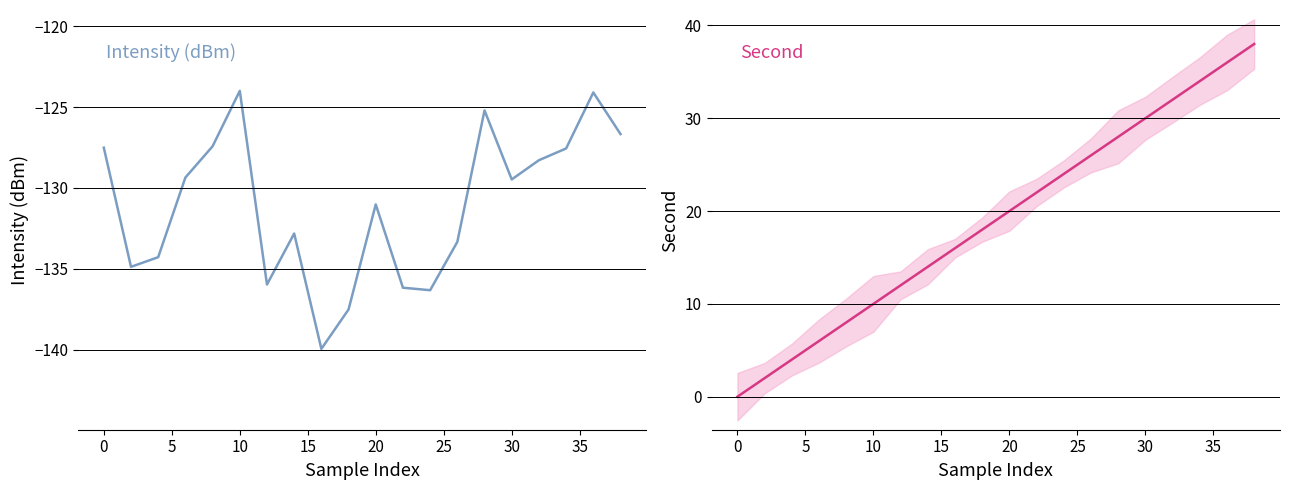

What is the minimum value for Intensity (dBm)?

-139.9